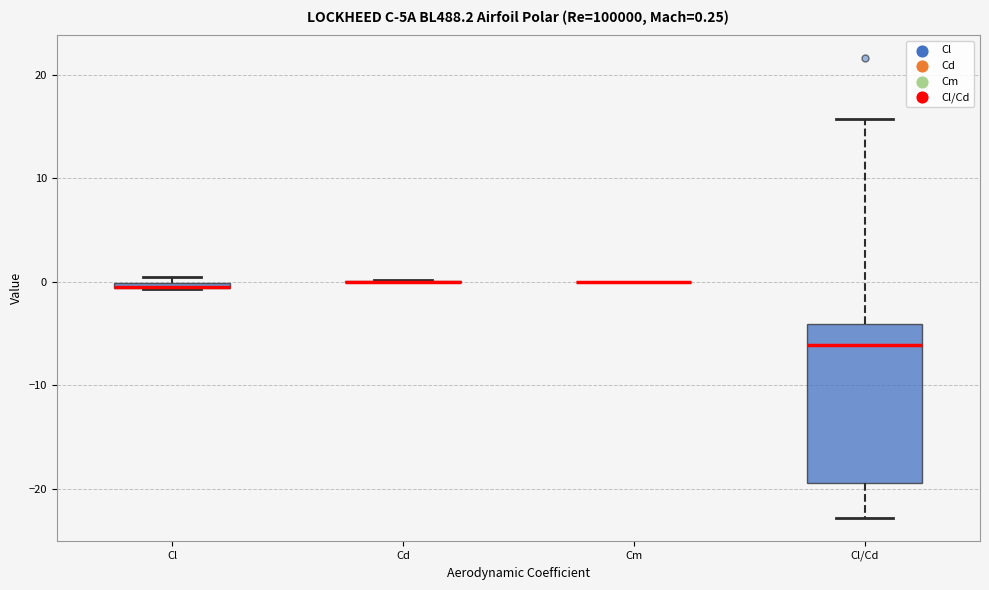

Comparing the boxes themselves (not the whiskers), which one is the tallest?

Cl/Cd